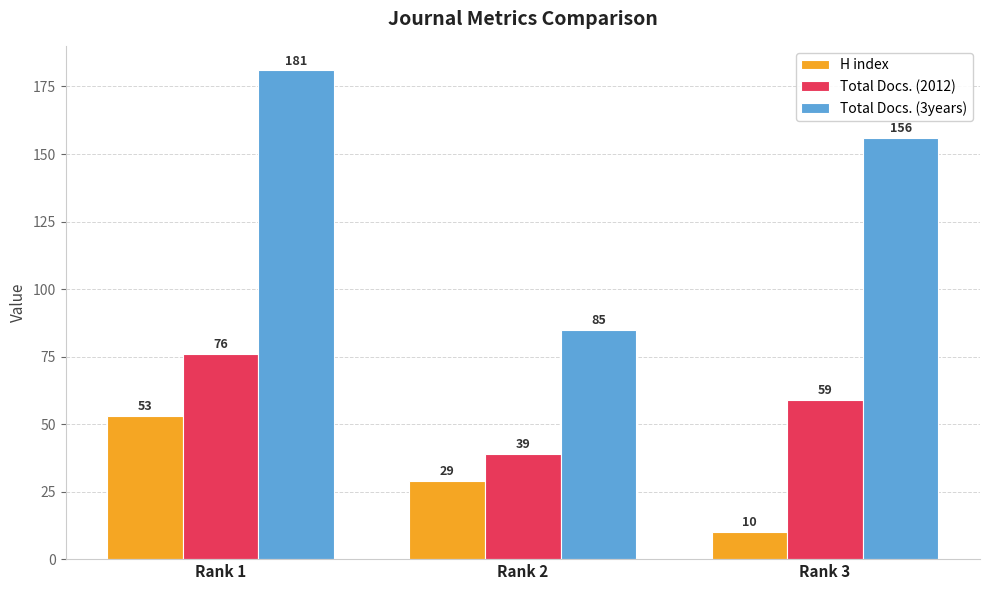

At which label does H index first exceed 29?

Rank 1